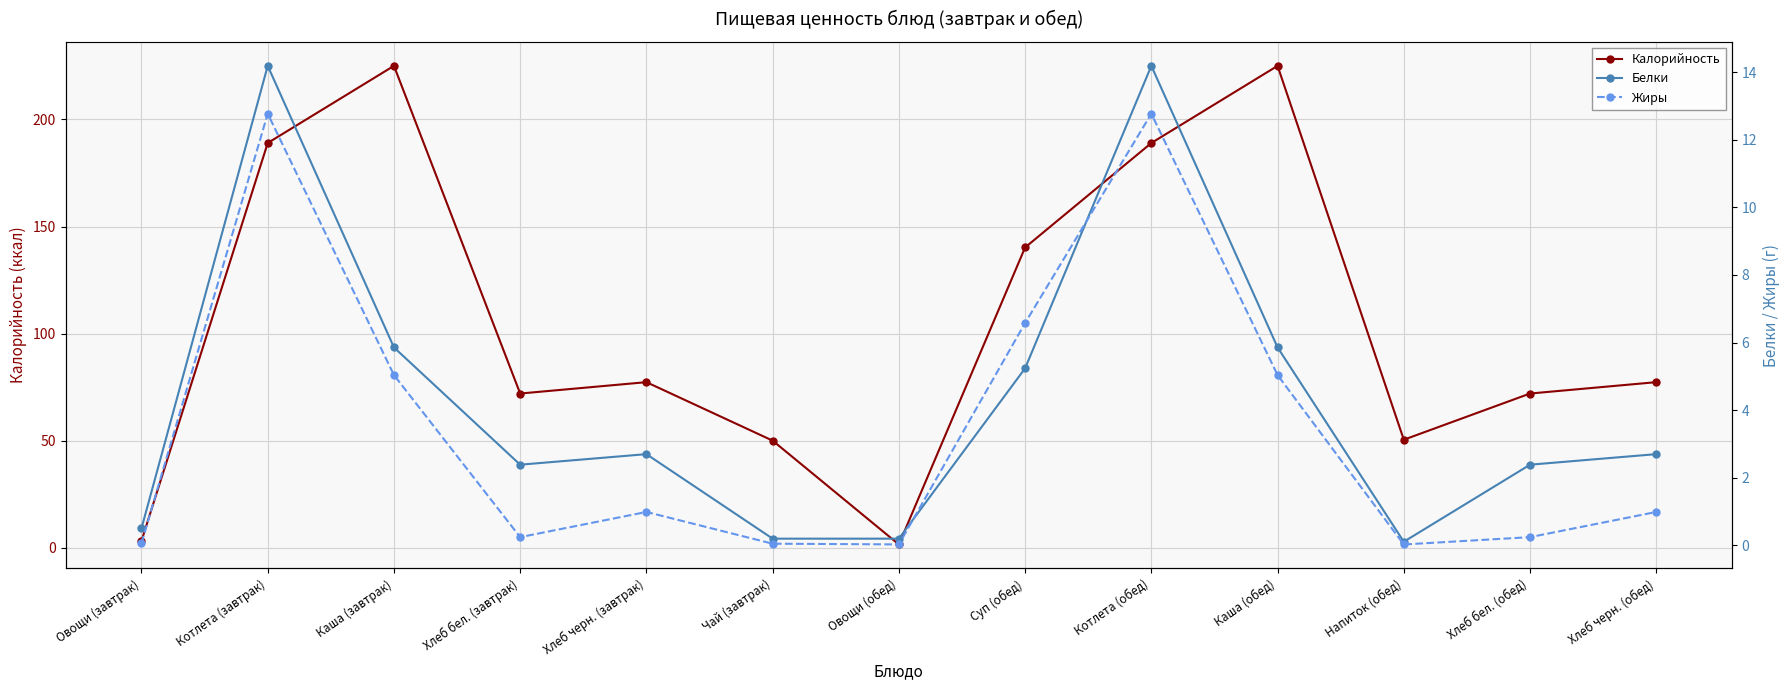

What is the difference between the highest and lowest values at Овощи (обед)?

1.5